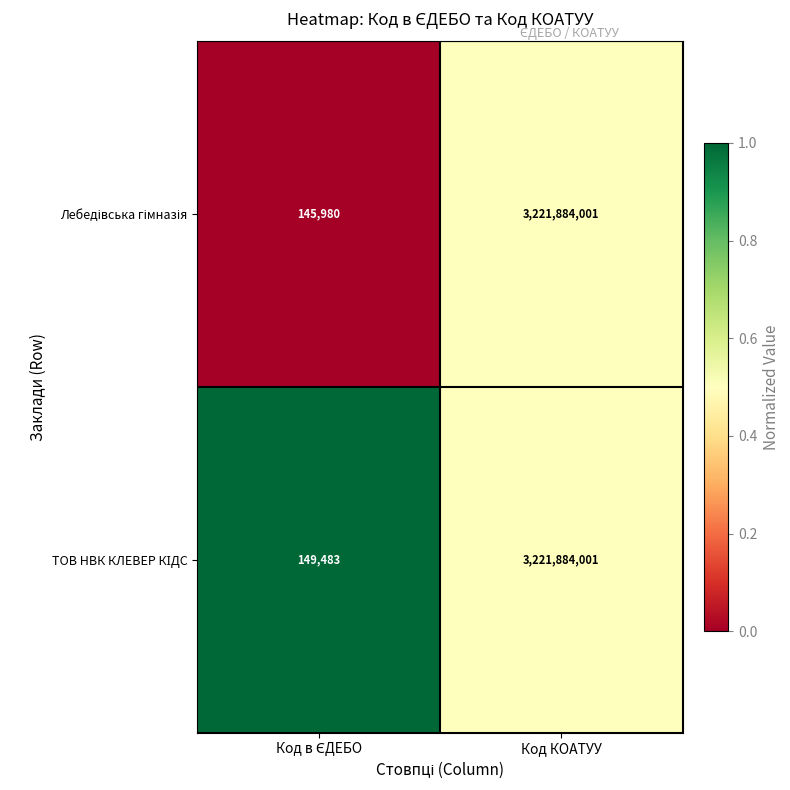

What is the maximum value shown in the chart?

3221884001